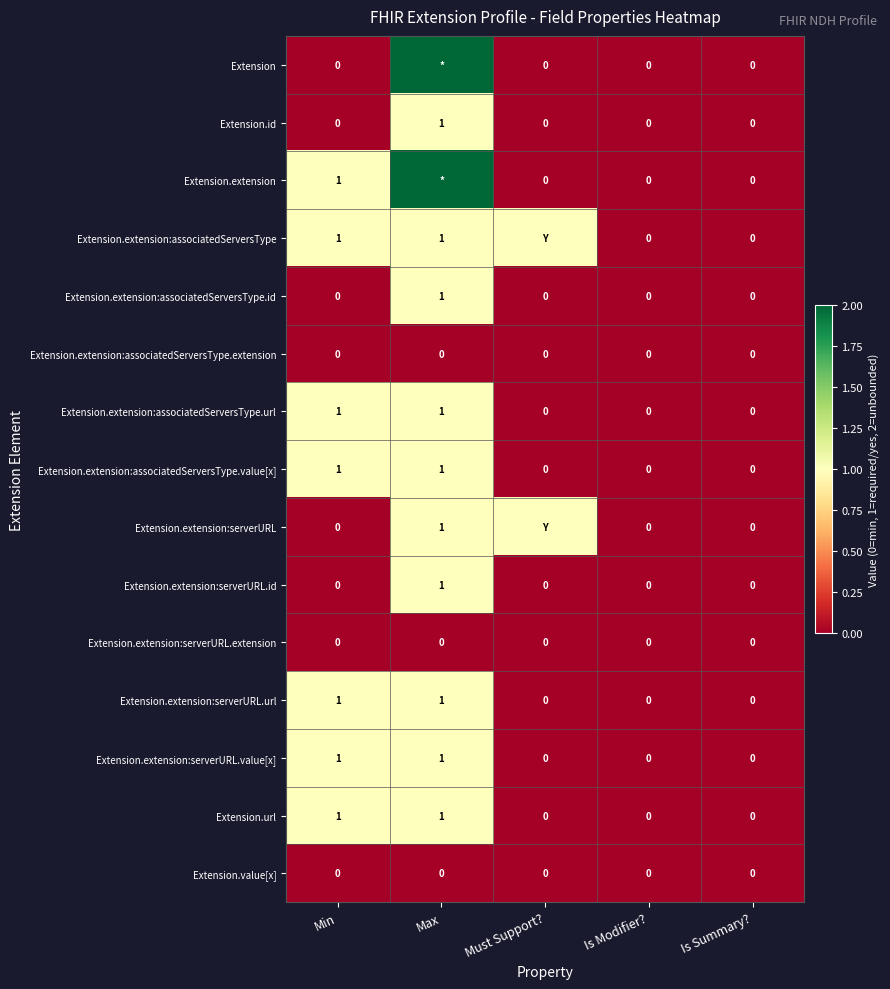

How many distinct data groups are displayed?

15